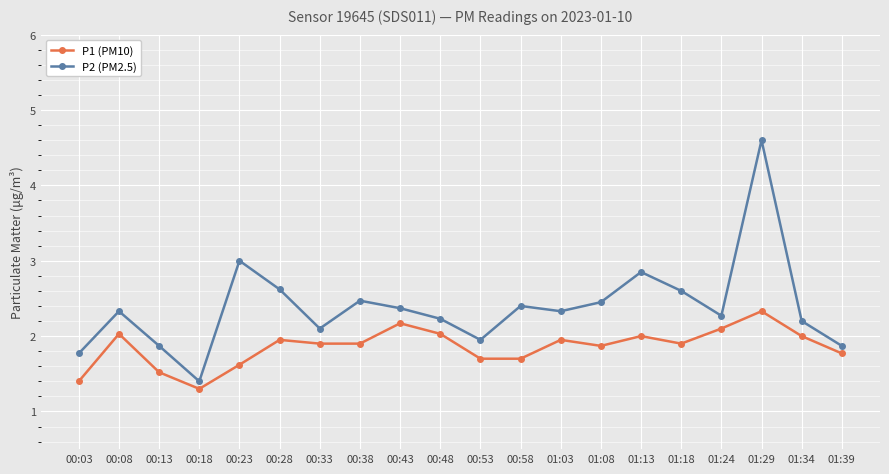

What is the greatest value displayed?

4.6